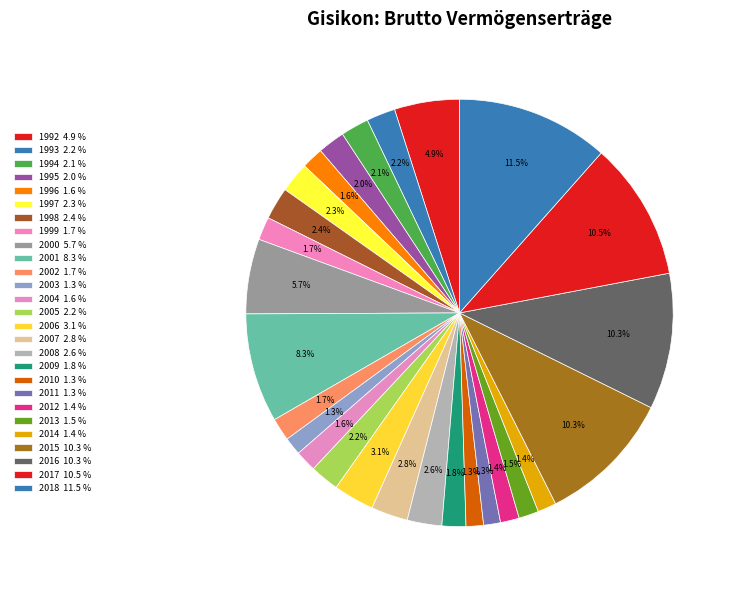

True or false: 2016 accounts for 21% of the total.

False